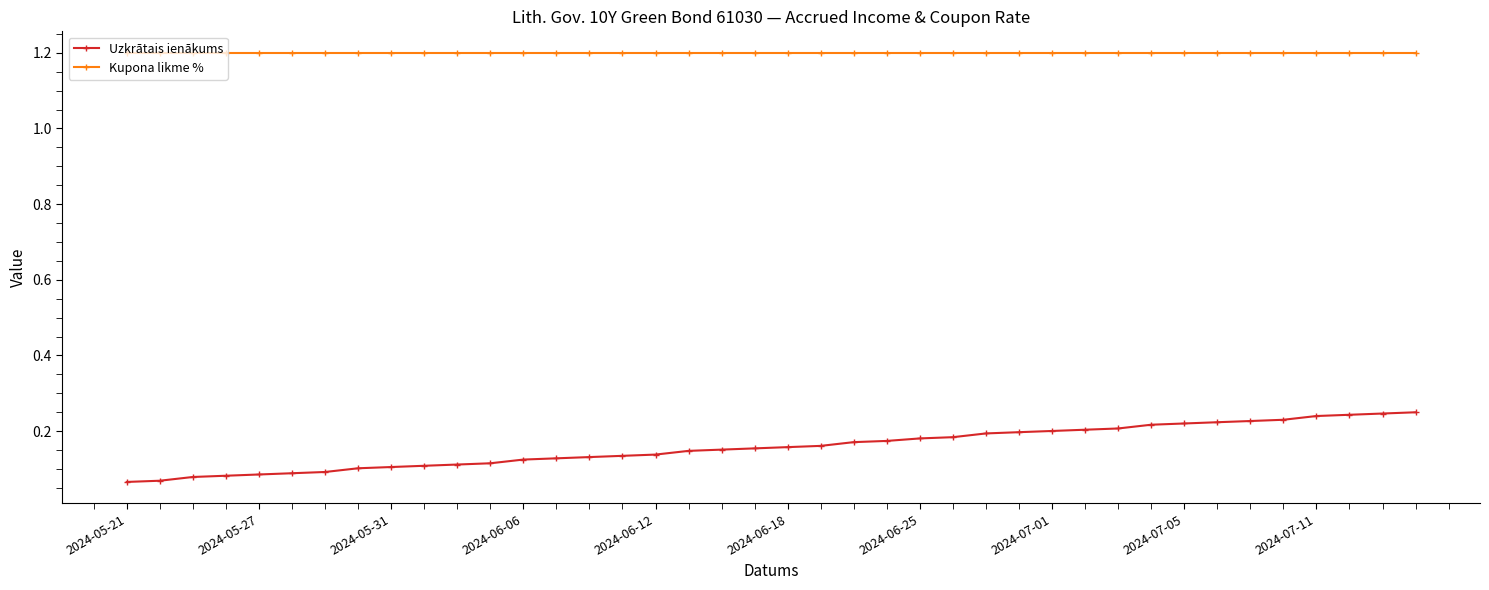

What is the maximum value for Kupona likme %?

1.2